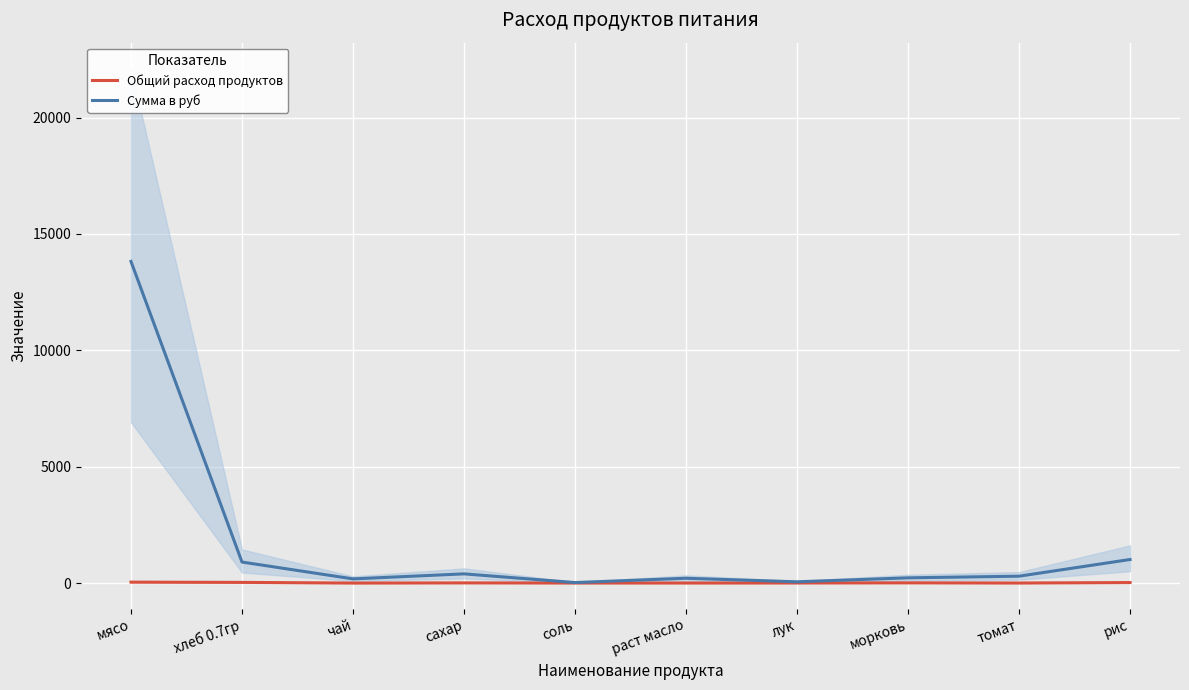

Is the value of Общий расход продуктов at чай greater than the value of Сумма в руб at мясо?

No